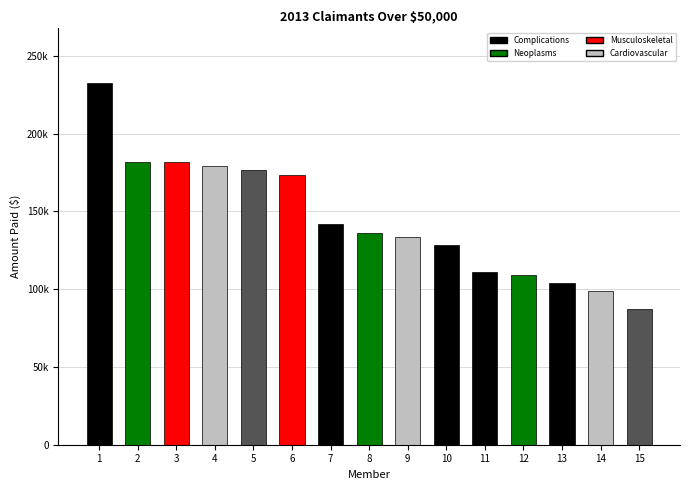

What is the greatest value displayed?

232767